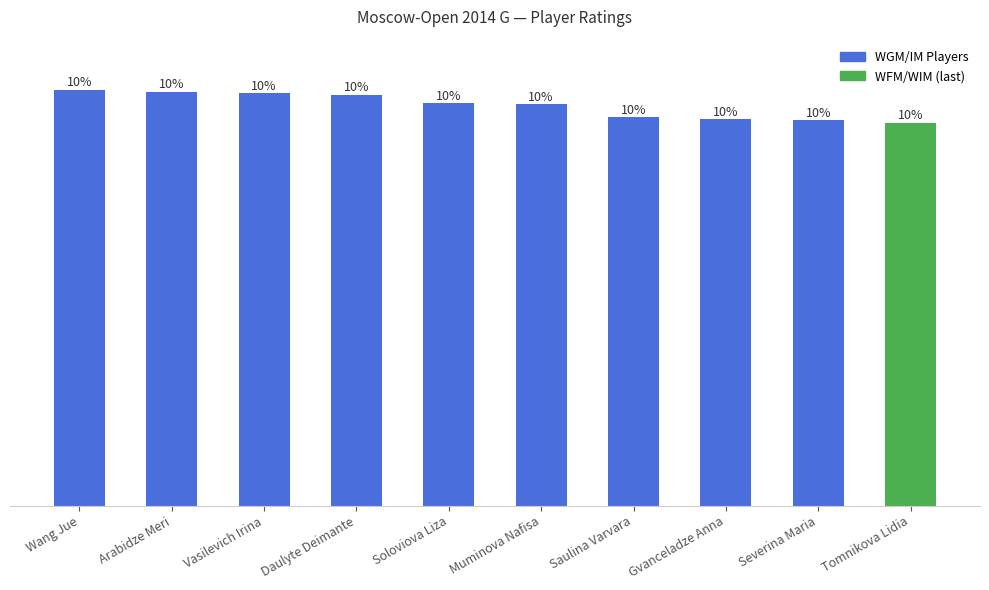

What is the ratio of the value at Gvanceladze Anna to the value at Soloviova Liza?

1.0